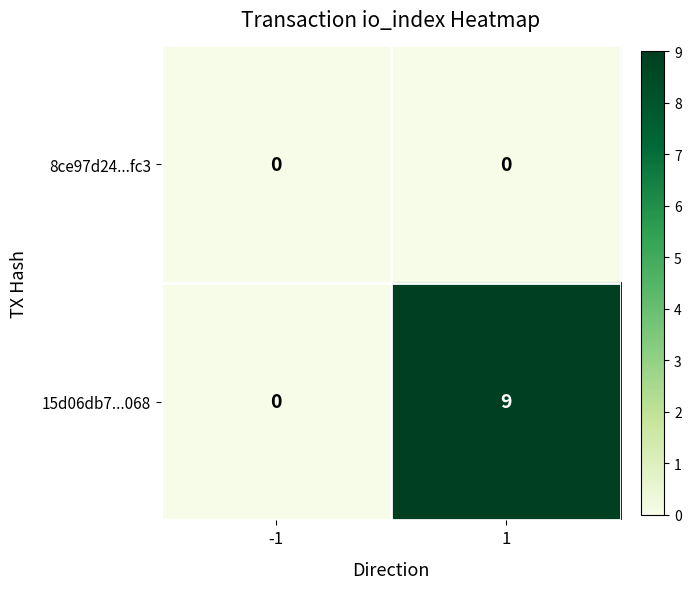

At which category is the sum across all series the highest?

1